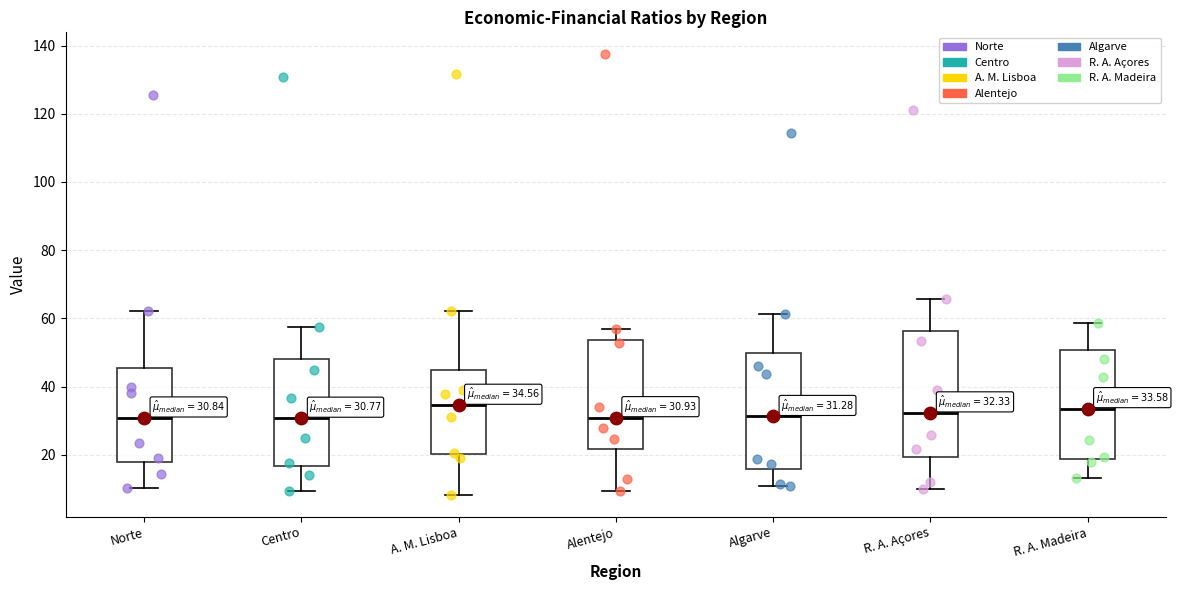

Which box is the tallest, from its lower edge to its upper edge?

R. A. Açores